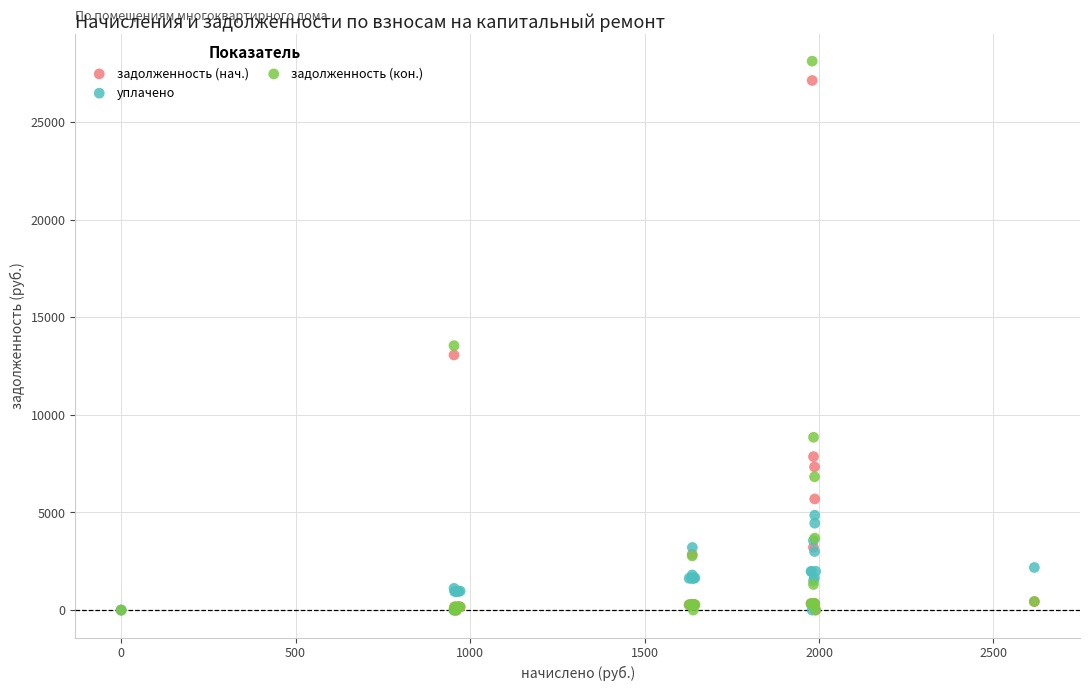

Across all series, what Y value is closest to 14061?

13546.6